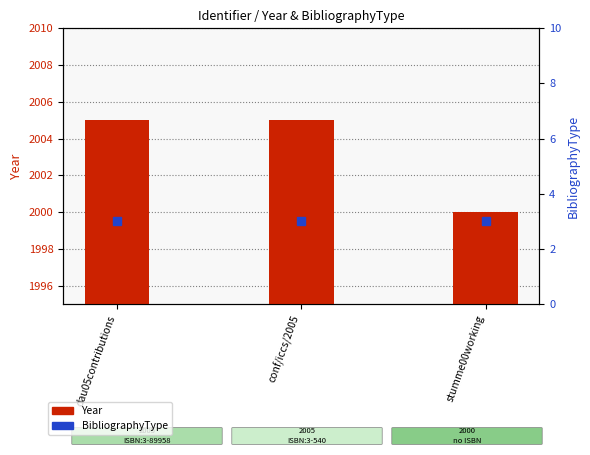

What is the label of the 1st bar from the left?

dau05contributions